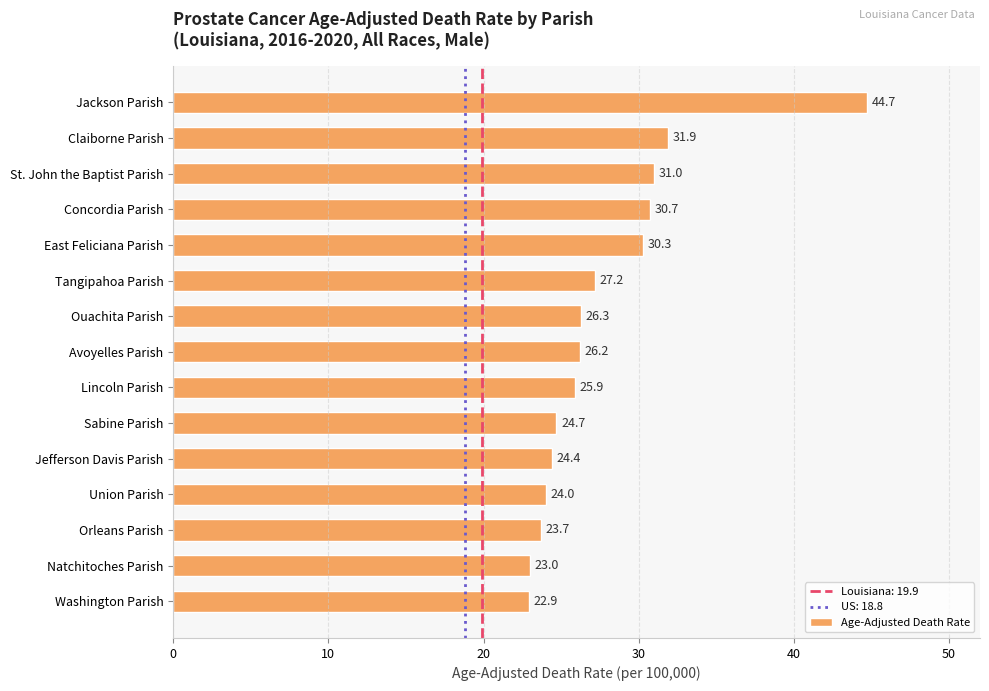

Does the chart contain stacked bars?

No